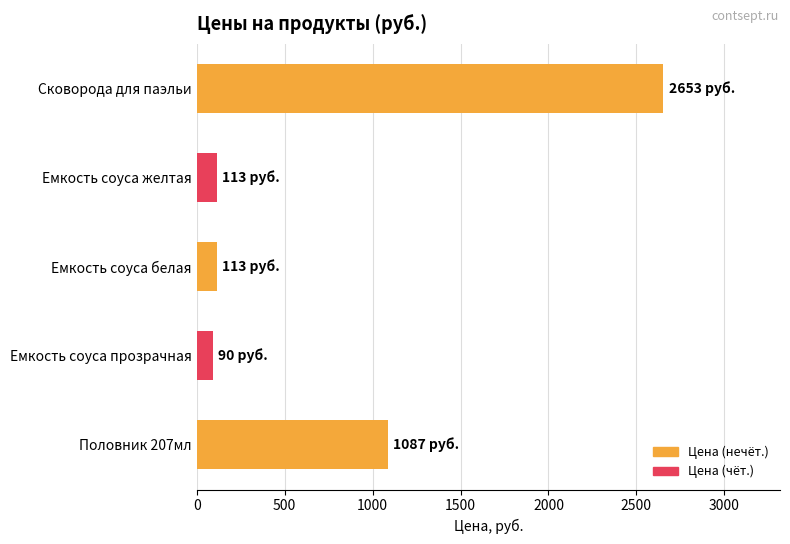

Where is the data nearest to the value 1371?

Половник 207мл